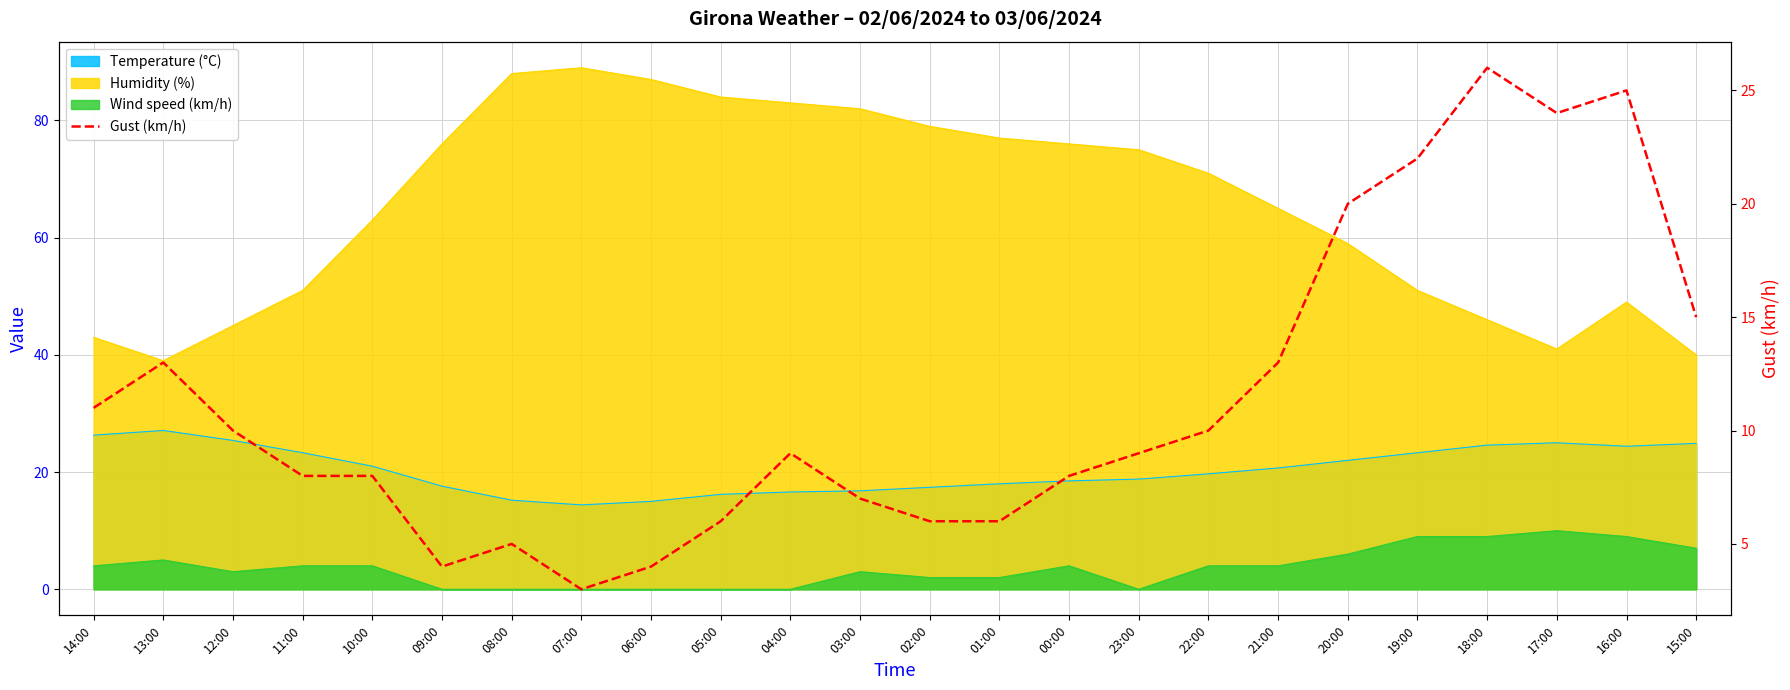

True or false: the data shows 9 at 02:00.

False